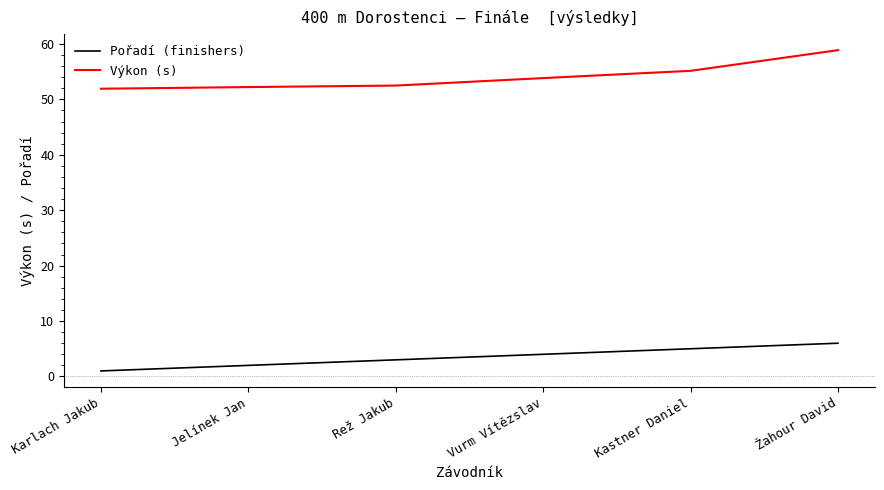

What position from the right is Karlach Jakub?

6